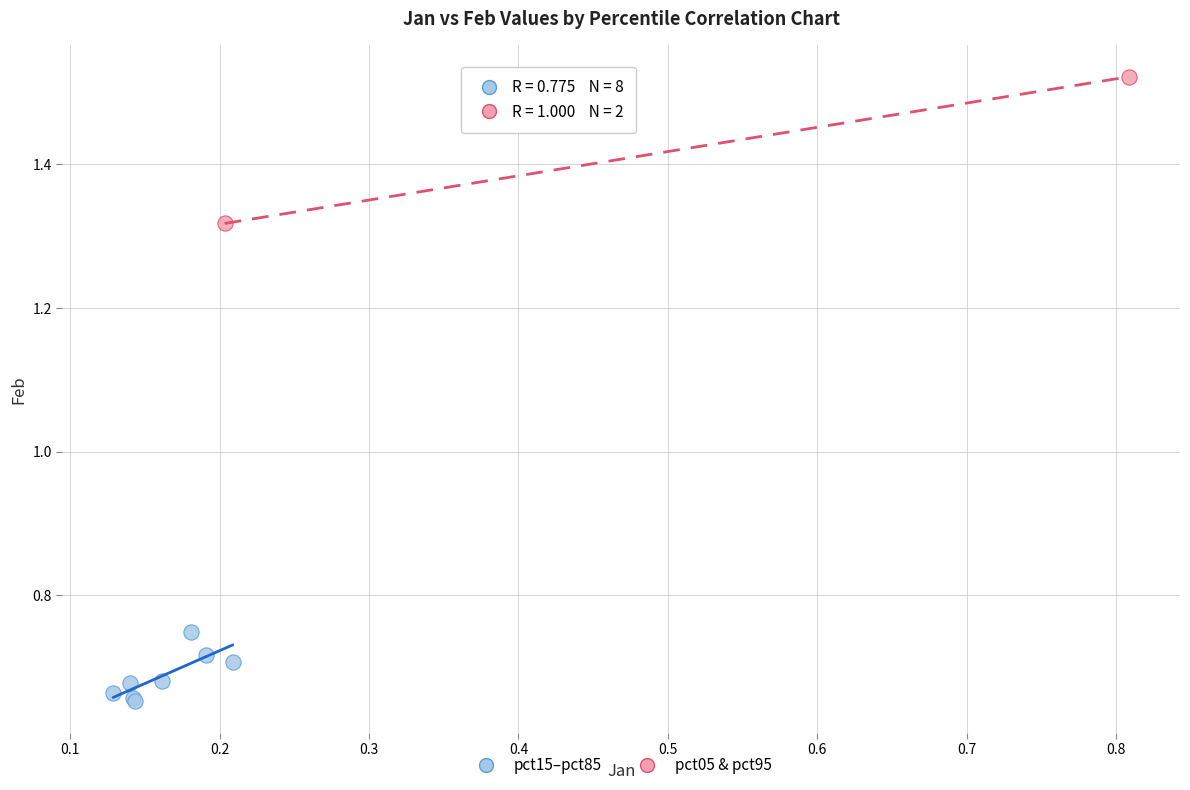

What are all the series names shown in the legend?

pct15–pct85, pct05 & pct95